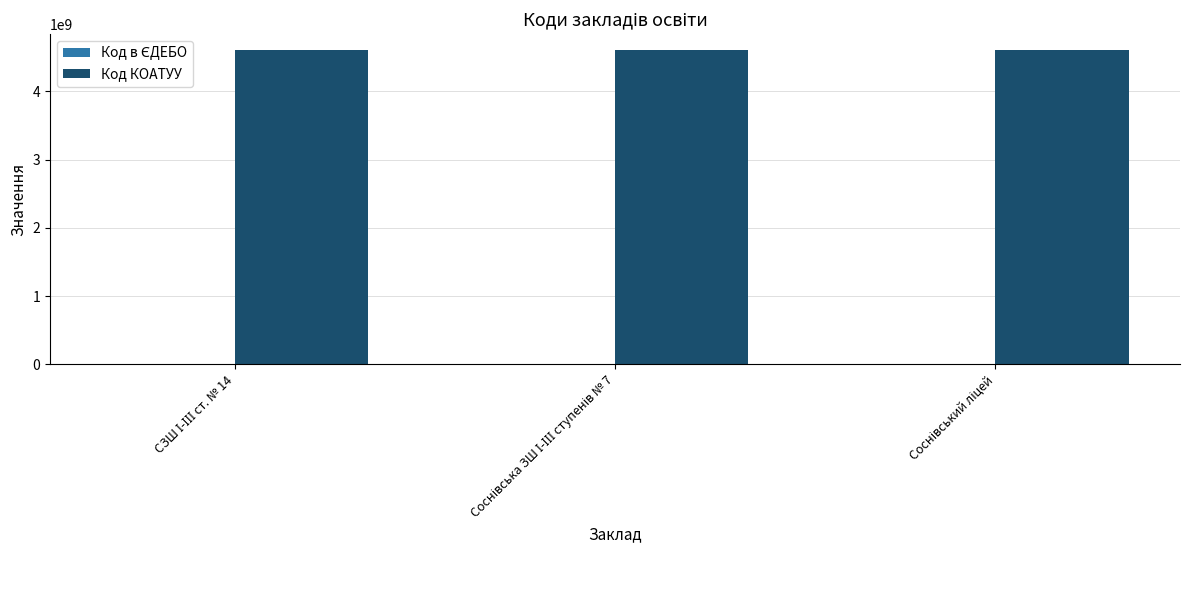

What is the sum of all Код КОАТУУ values?

13835611200